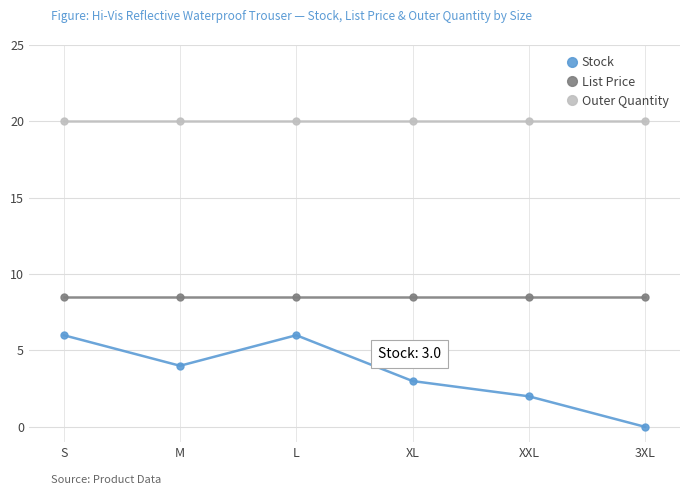

In Stock, how many points are lower than both neighbors (excluding endpoints)?

1